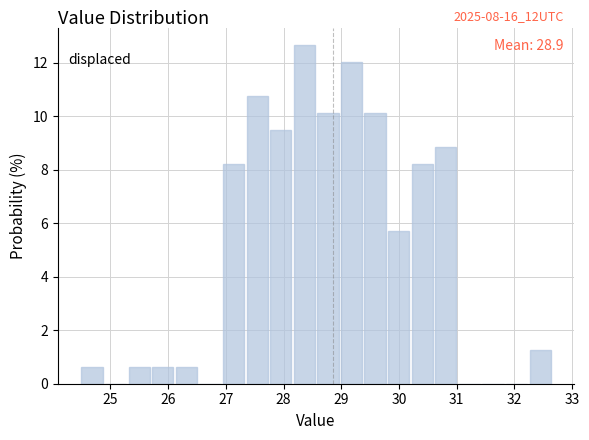

Which range on the x-axis has the tallest bar?

28.2 to 28.6